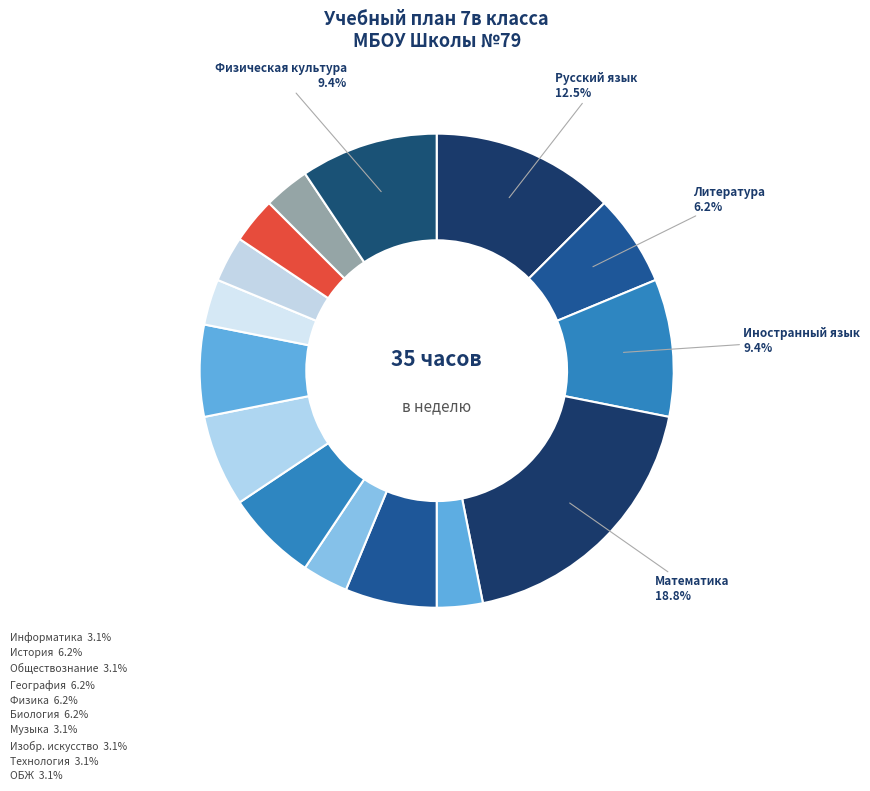

Is there a majority slice in this chart?

No